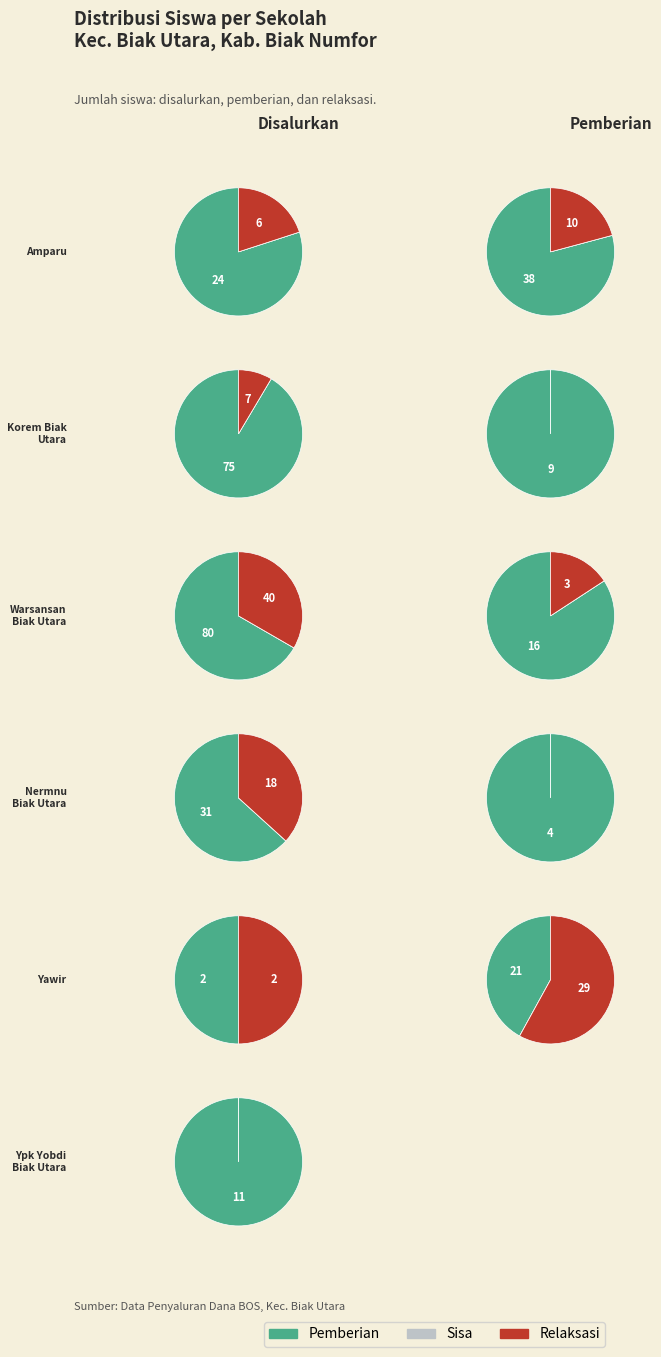

True or false: SD NEGERI YAWIR accounts for 11% of the total.

False